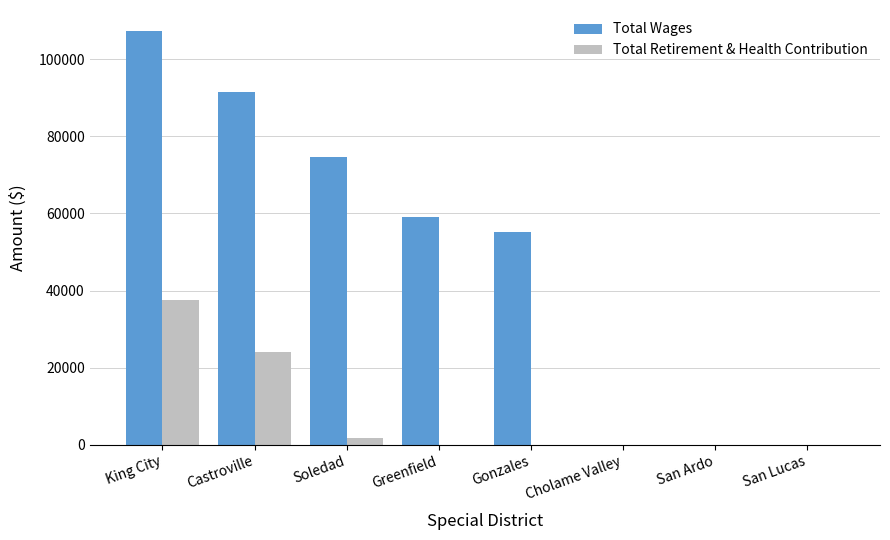

At which category is the sum across all series the highest?

King City